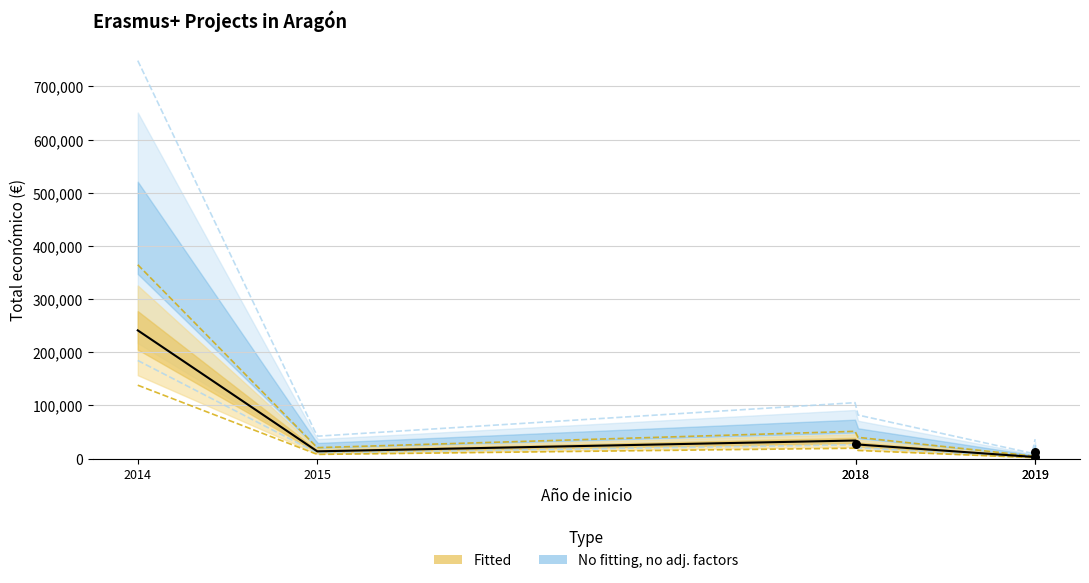

What is the change in value from 2018 to 2019?

-31061.9